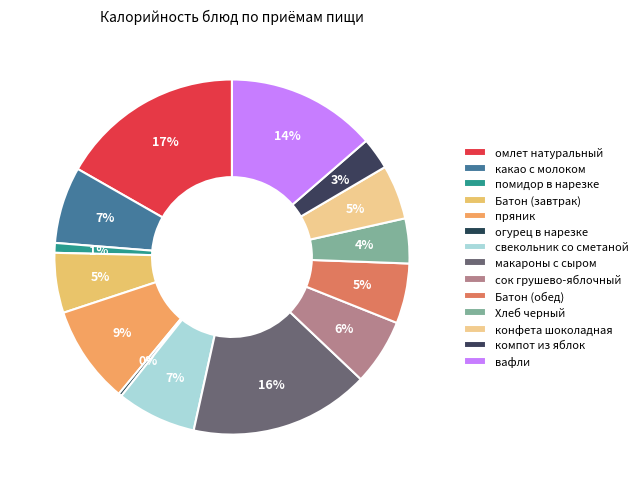

To the nearest percent, what is the difference between the largest and smallest slice percentages?

16%